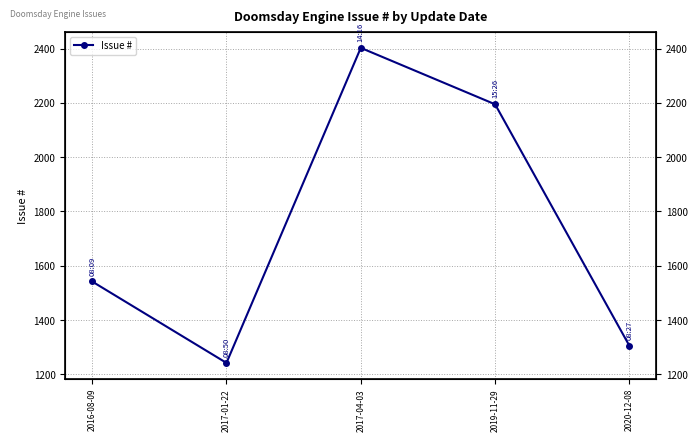

At which category does the data reach its first local valley?

2017-01-22